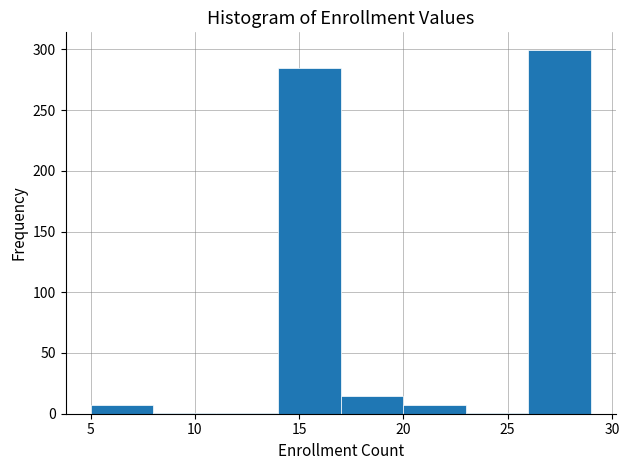

Over which range of the x-axis is the bar tallest?

26 to 29